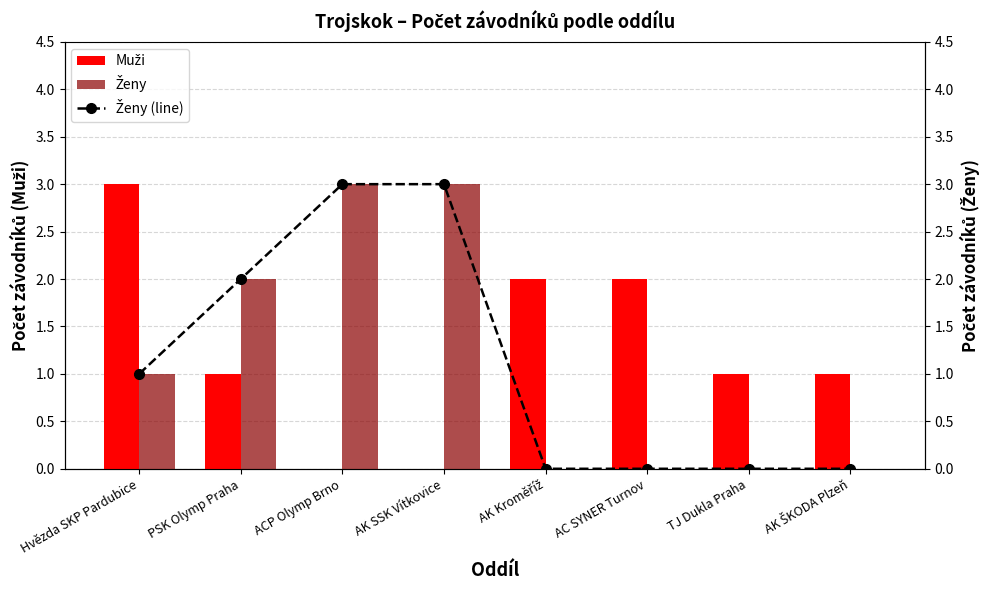

Which label corresponds to the smallest value in the chart?

ACP Olymp Brno